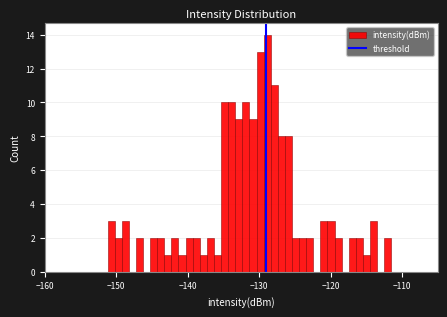

Read against the x-axis, roughly where is the centre of the tallest bar?

-129